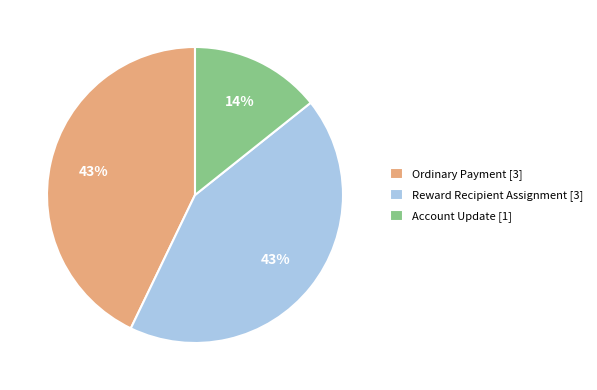

Approximately how many times larger is the value at Account Update [1] compared to Reward Recipient Assignment [3]?

0.3